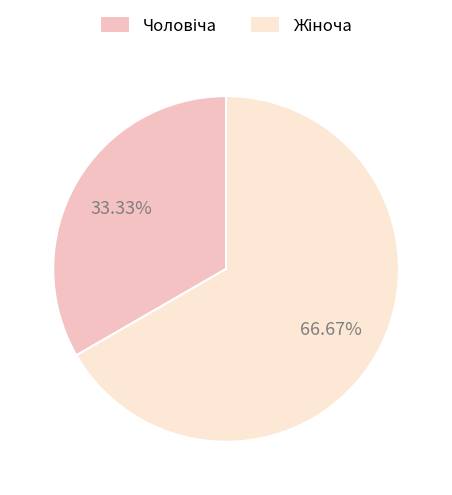

Is there a majority slice in this chart?

Yes